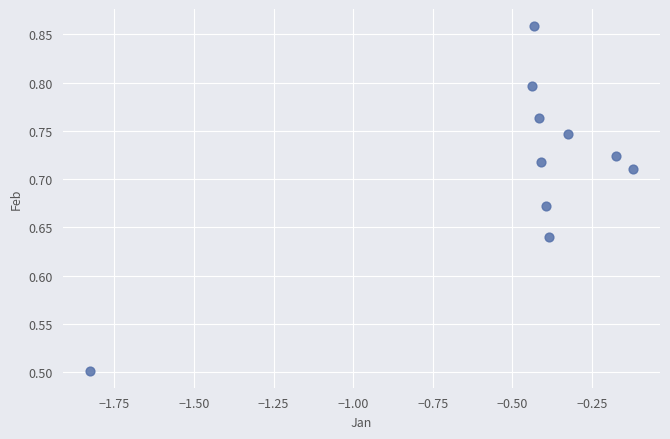

What is the range of Y values (max minus min)?

0.4